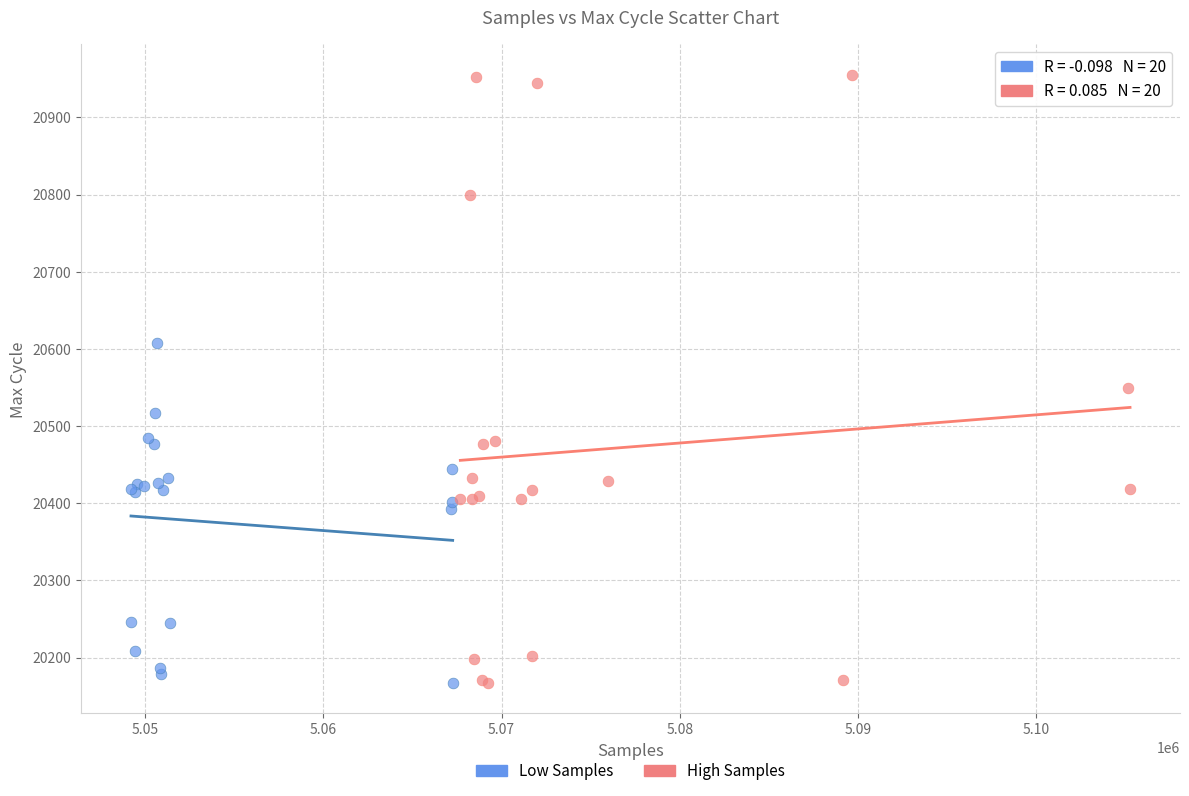

Which series contains the highest Y value?

High Samples